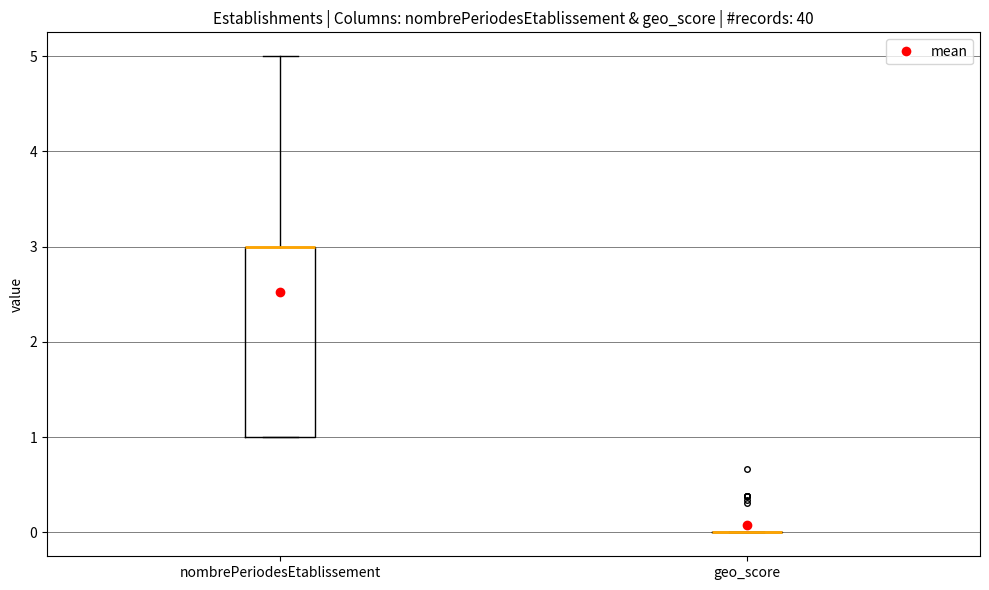

Reading left to right, transcribe this box plot: for each box, give where its median line is, the range the box spans, and where its two whiskers end, as read against the y-axis. The values are not printed on the chart, so give them approximately, as read against the axis.

nombrePeriodesEtablissement: median 3 (drawn on the box's upper edge), box 1 to 3, whiskers 1 to 5
geo_score: box collapsed to a line at 0, whiskers 0 to 0